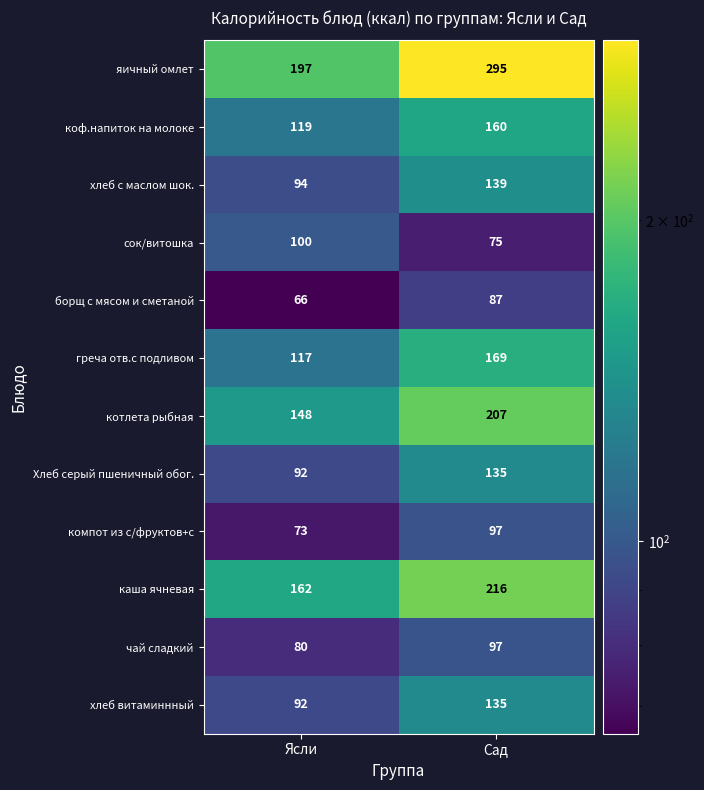

Reading left to right, what are all the values shown in this chart?

яичный омлет: Ясли=197	Сад=295
коф.напиток на молоке: Ясли=119	Сад=160
хлеб с маслом шок.: Ясли=94	Сад=139
сок/витошка: Ясли=100	Сад=75
борщ с мясом и сметаной: Ясли=66	Сад=87
греча отв.с подливом: Ясли=117	Сад=169
котлета рыбная: Ясли=148	Сад=207
Хлеб серый пшеничный обог.: Ясли=92	Сад=135
компот из с/фруктов+с: Ясли=73	Сад=97
каша ячневая: Ясли=162	Сад=216
чай сладкий: Ясли=80	Сад=97
хлеб витаминнный: Ясли=92	Сад=135